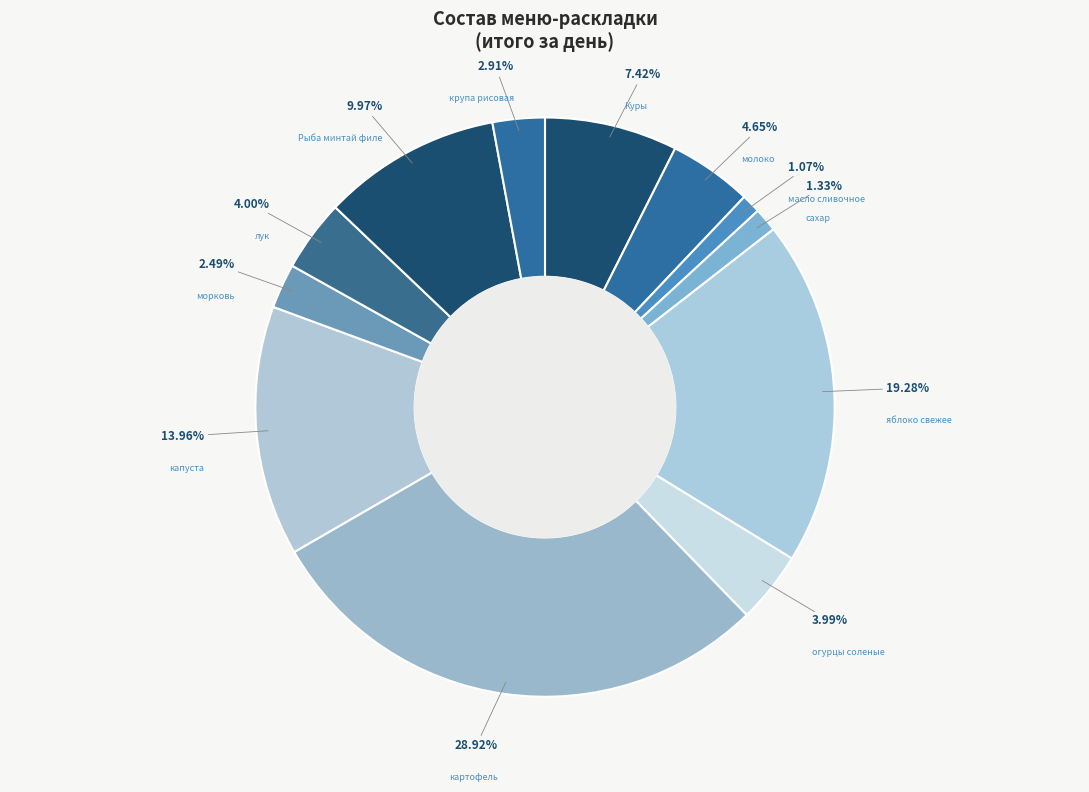

Combined, do Куры and огурцы соленые account for over 50%?

No